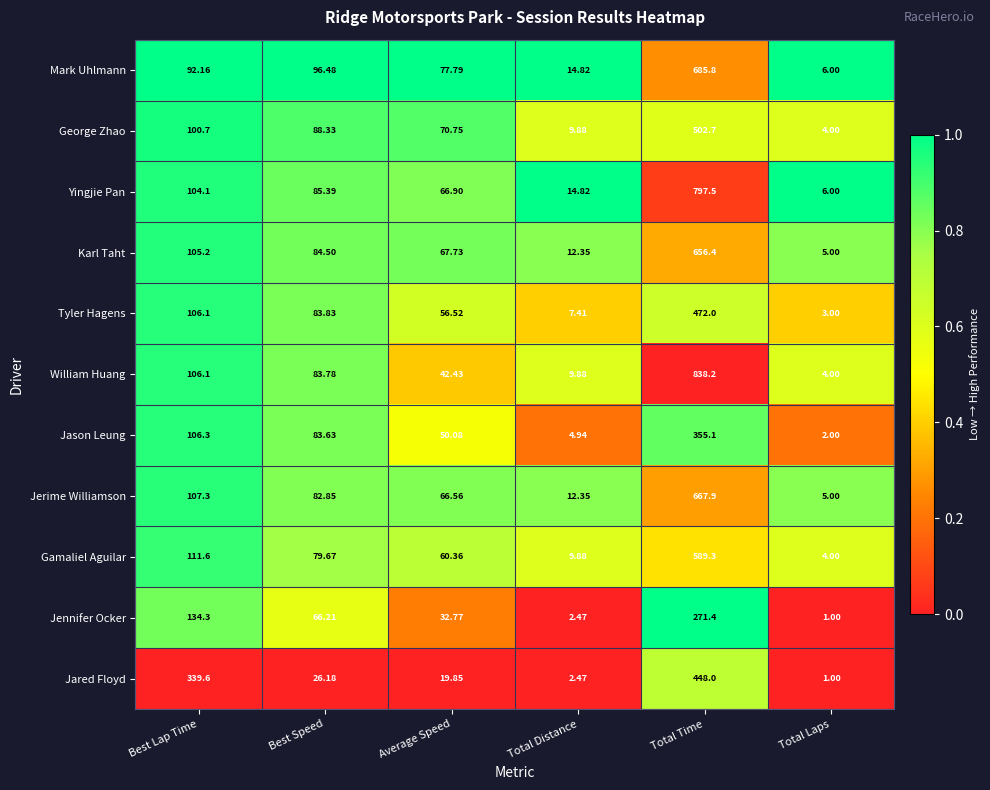

What is the difference between the highest and lowest values at Total Time?

566.8